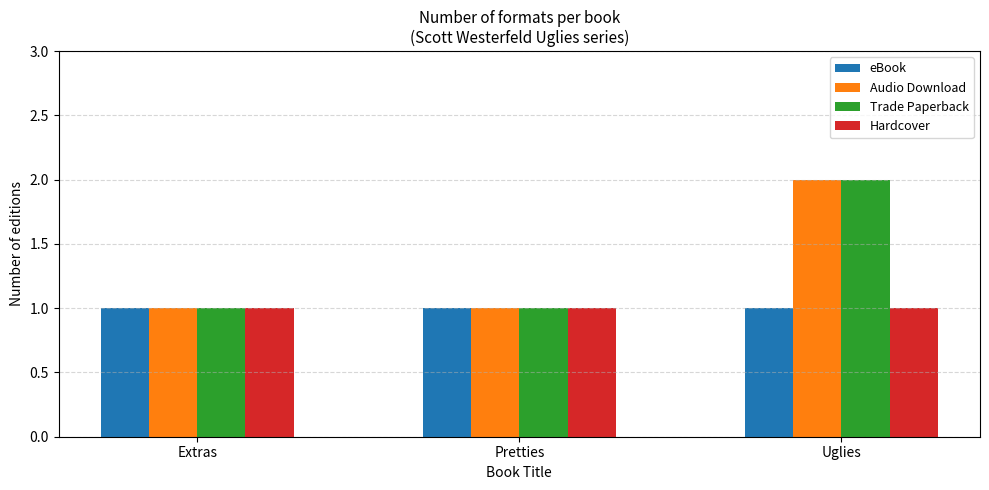

Reading left to right, what are all the values shown in this chart?

eBook: 1	1	1
Audio Download: 1	1	2
Trade Paperback: 1	1	2
Hardcover: 1	1	1